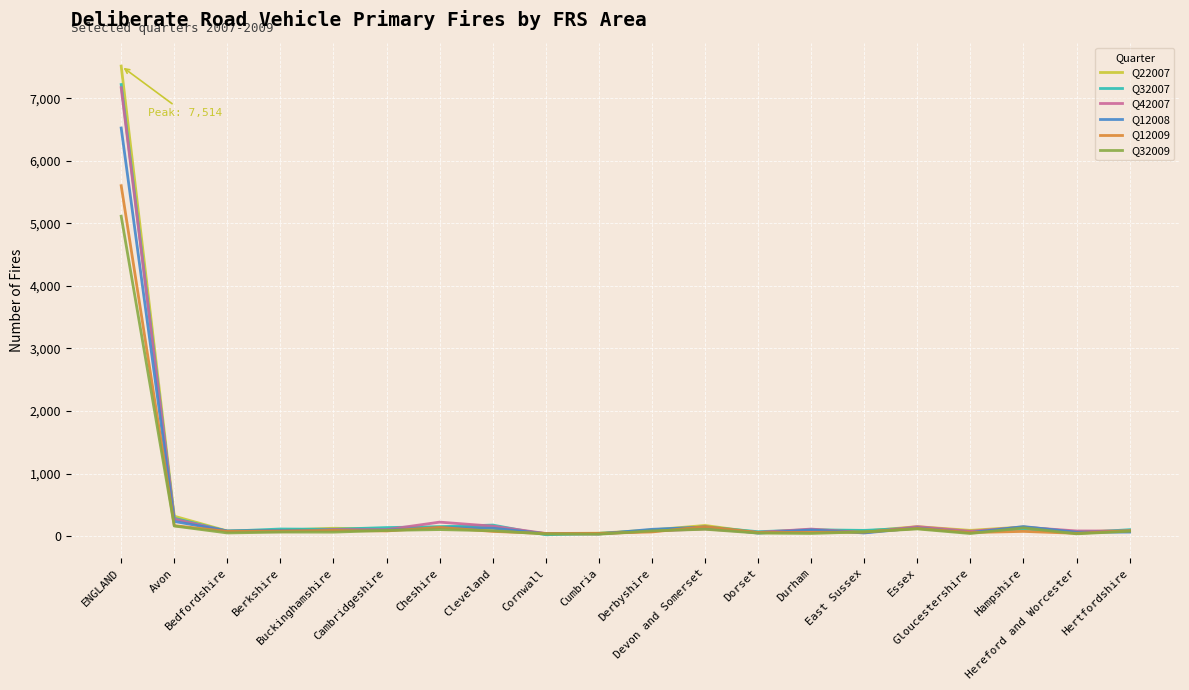

Which series has the widest spread of values?

Q22007